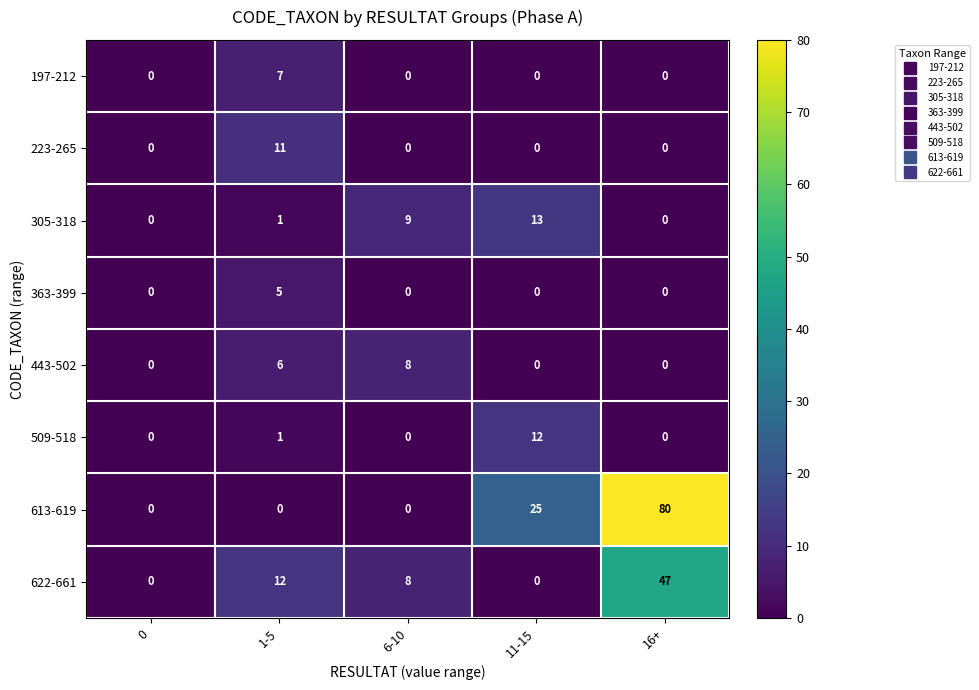

Which series has the largest range (max minus min)?

613-619